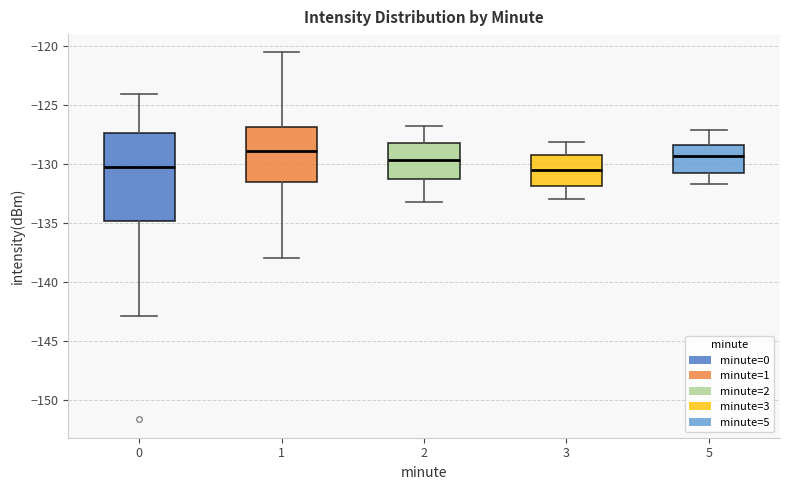

Reading left to right, transcribe this box plot: for each box, give where its median line is, the range the box spans, and where its two whiskers end, as read against the y-axis. The values are not printed on the chart, so give them approximately, as read against the axis.

0: median -130.0, box -135.0 to -127.5, whiskers -143.0 to -124.0
1: median -129.0, box -131.5 to -127.0, whiskers -138.0 to -120.5
2: median -129.5, box -131.0 to -128.0, whiskers -133.0 to -127.0
3: median -130.5, box -132.0 to -129.0, whiskers -133.0 to -128.0
5: median -129.5, box -131.0 to -128.5, whiskers -131.5 to -127.0